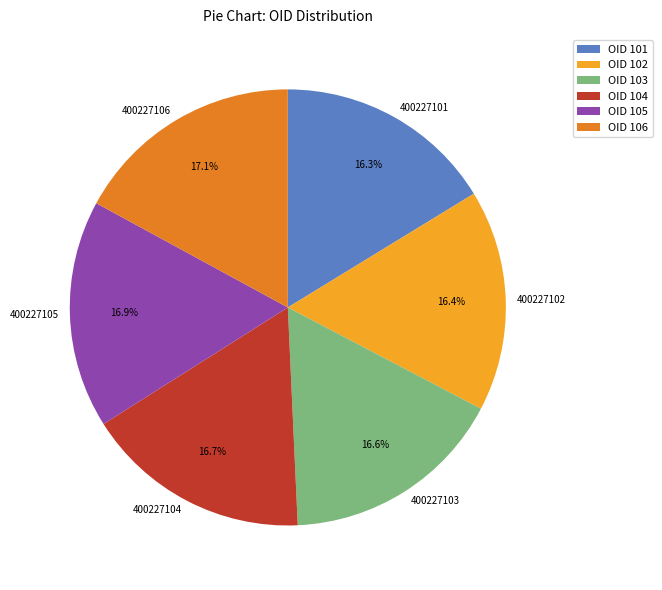

Approximately how many times larger is the value at 400227106 compared to 400227104?

1.0